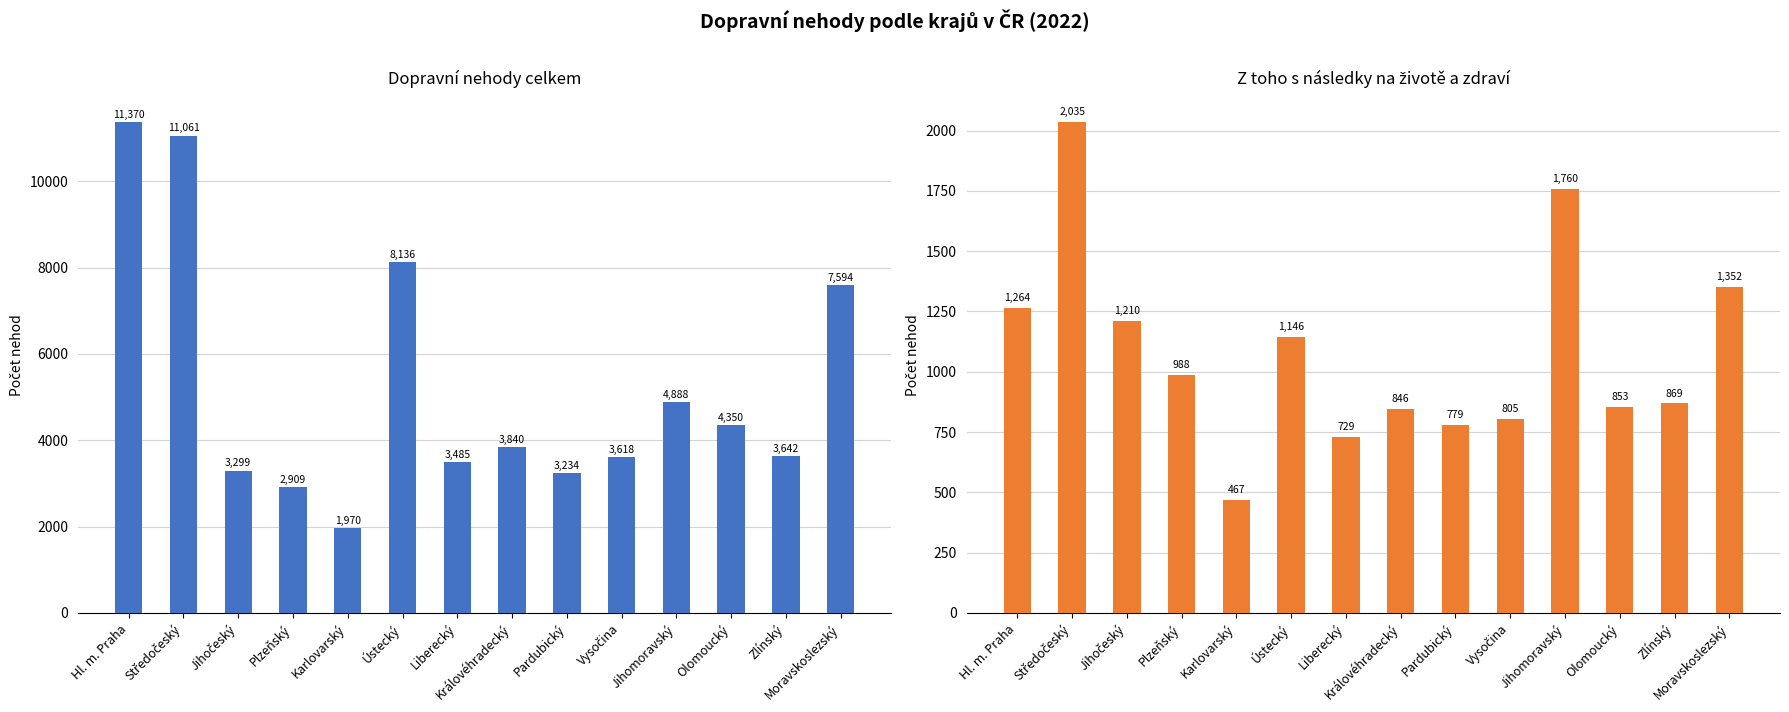

Is the value of Z toho s následky na životě a zdraví at Královéhradecký greater than the value of Dopravní nehody celkem at Jihočeský?

No